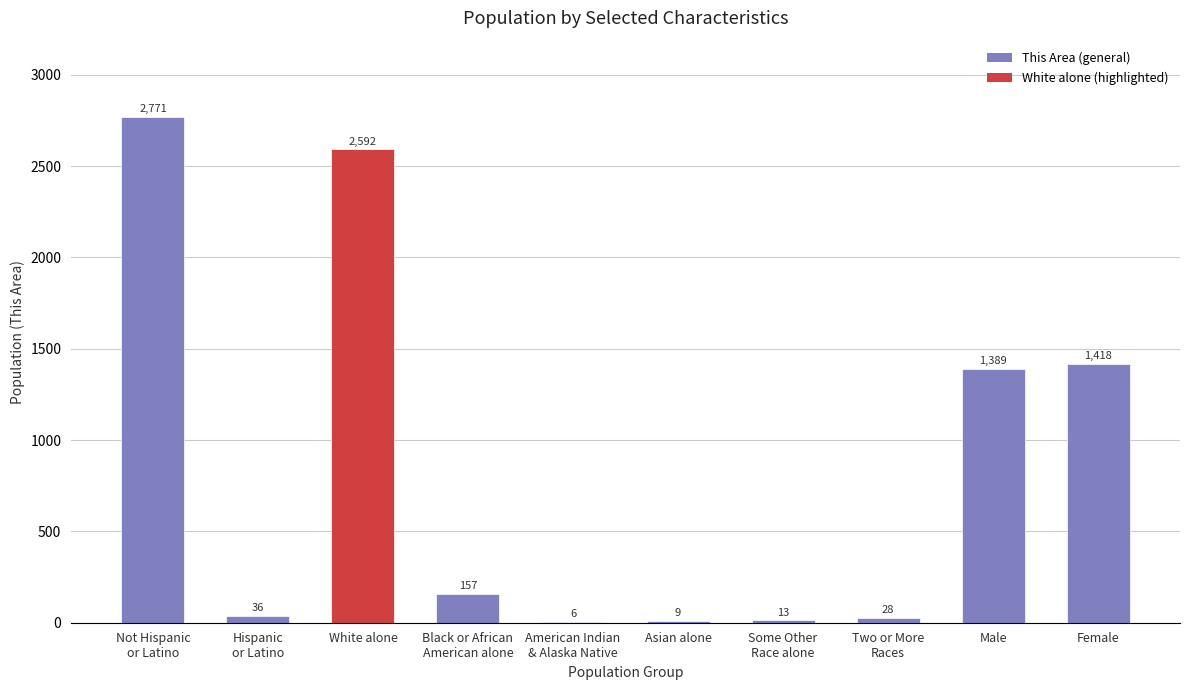

Which has a higher value, Two or More
Races or White alone?

White alone